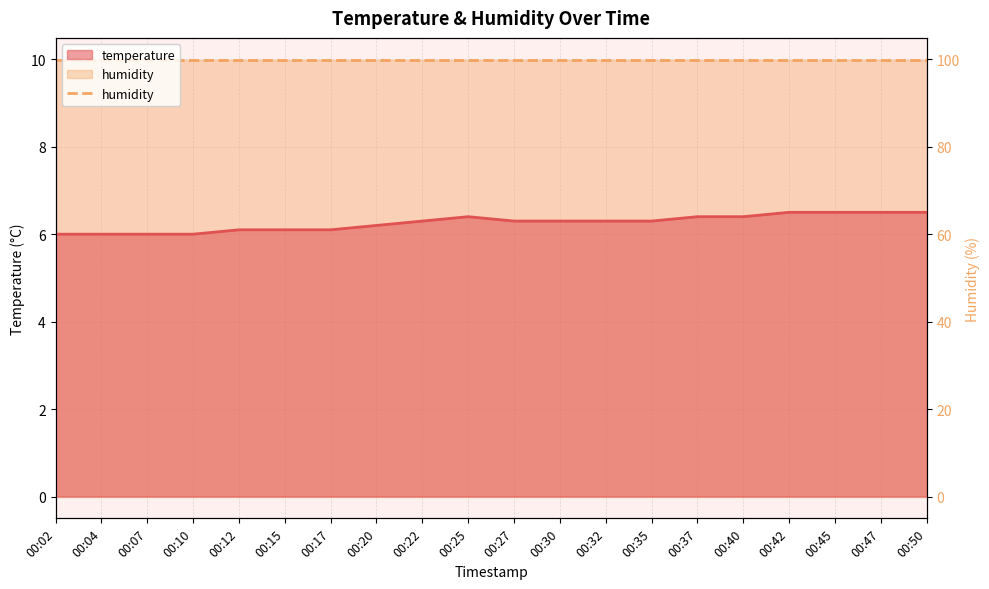

Does the chart display data point markers on the line(s)?

No